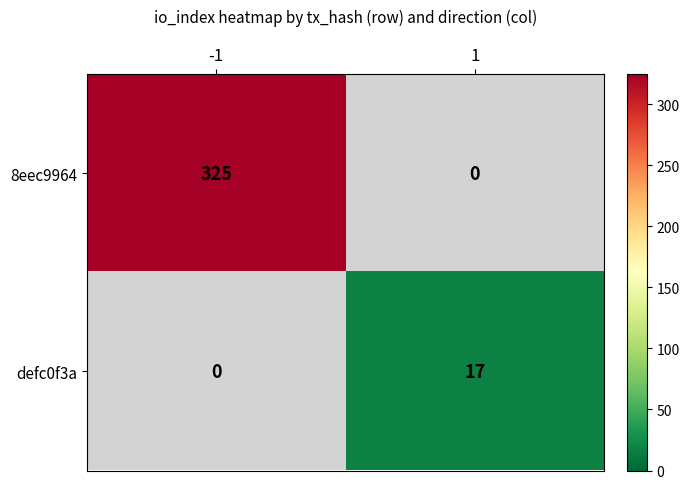

The value of defc0f3a at 1 is 4. True or false?

False